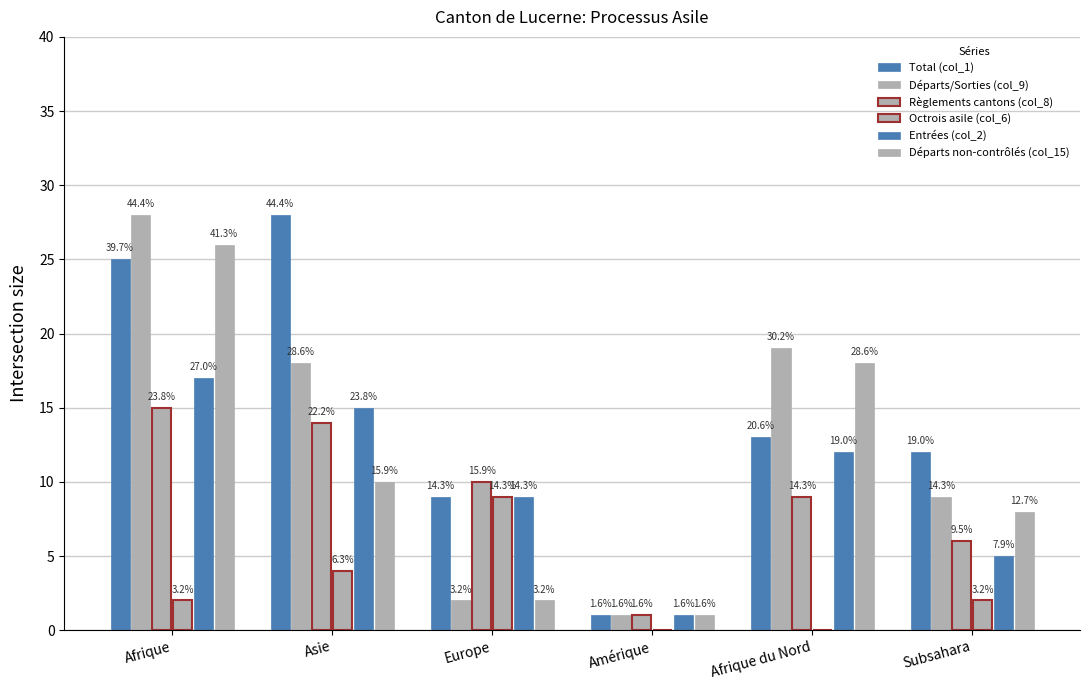

What is the maximum value for Règlements cantons (col_8)?

15